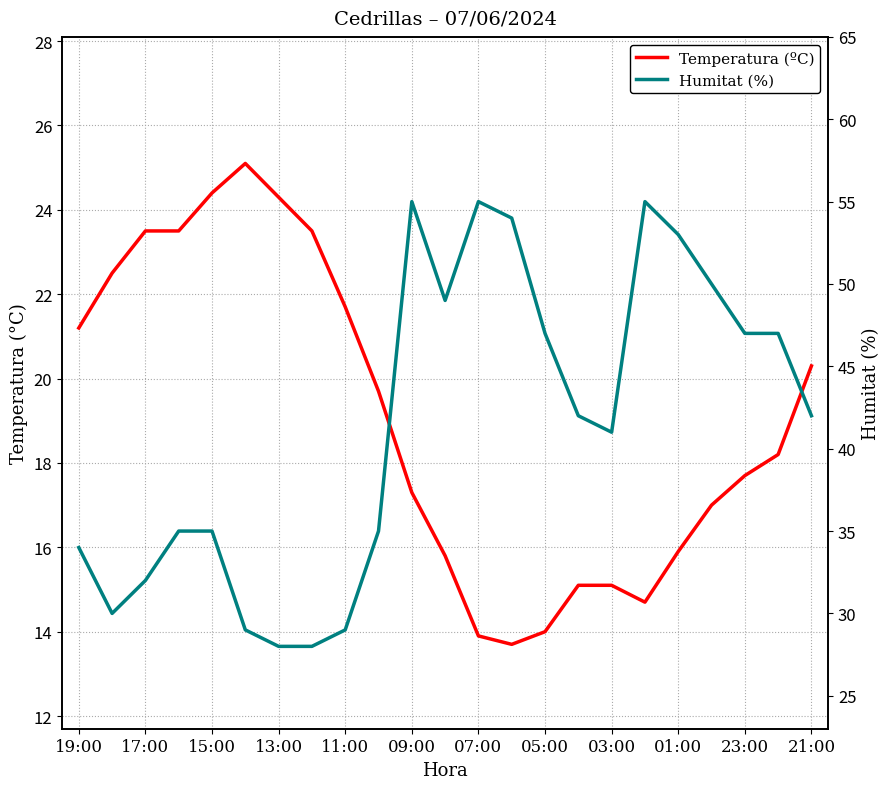

List the series in order of their overall mean, highest first.

Humitat (%), Temperatura (ºC)